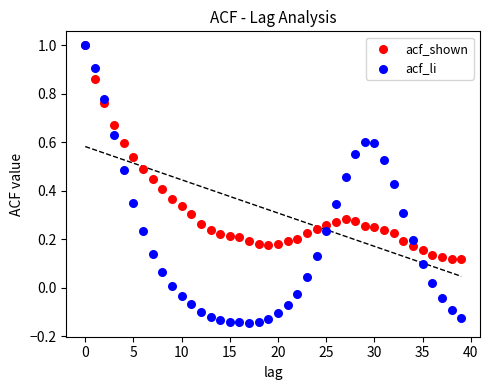

Which series reaches the minimum Y coordinate?

acf_li